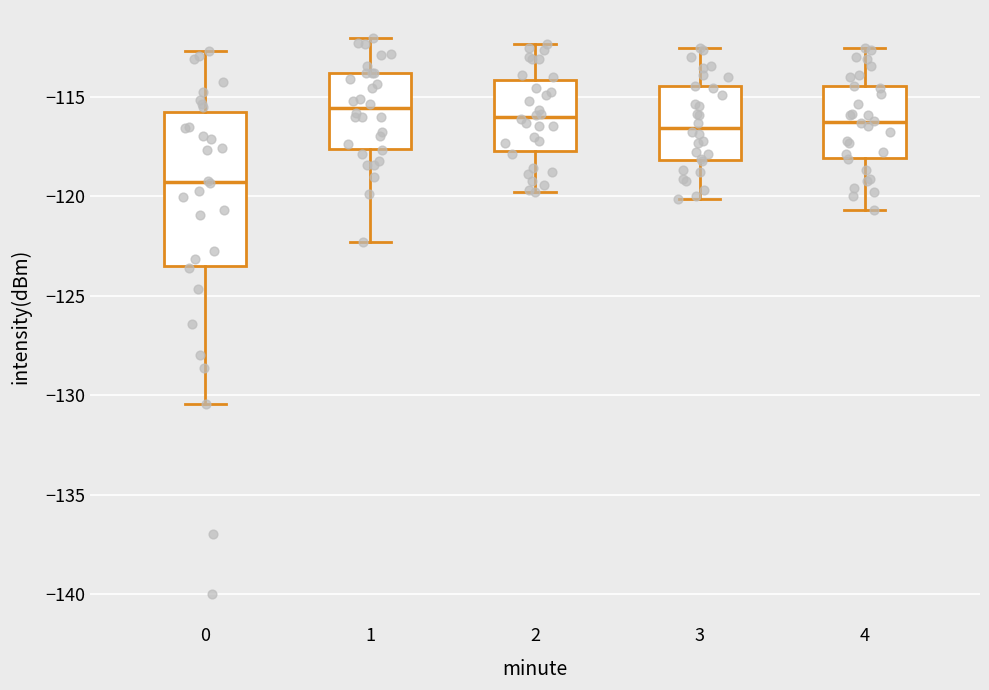

Comparing the boxes themselves (not the whiskers), which one is the tallest?

0